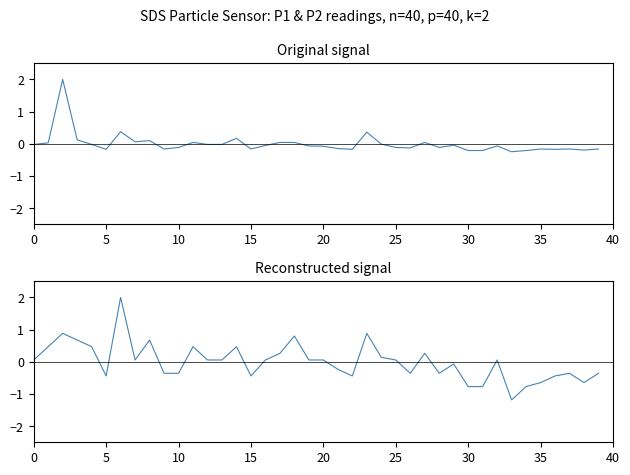

What is the lowest value of the SDS_P1 series?

-0.2